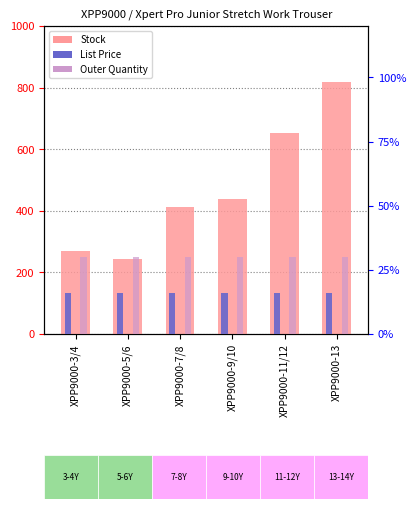

What is the sum of all List Price values?

95.7